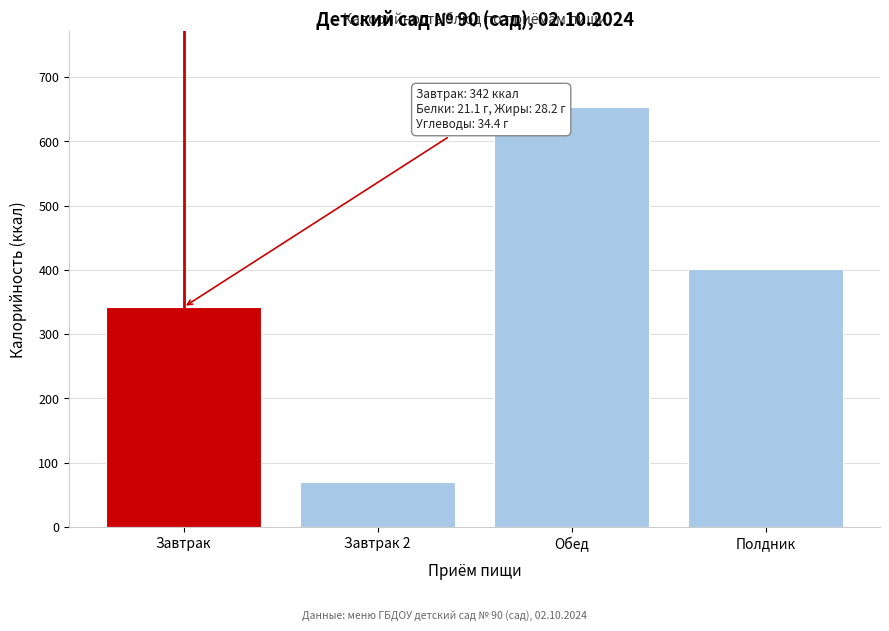

Reading left to right, what are all the values shown in this chart?

Завтрак=342.0	Завтрак 2=70.5	Обед=653.5	Полдник=401.6